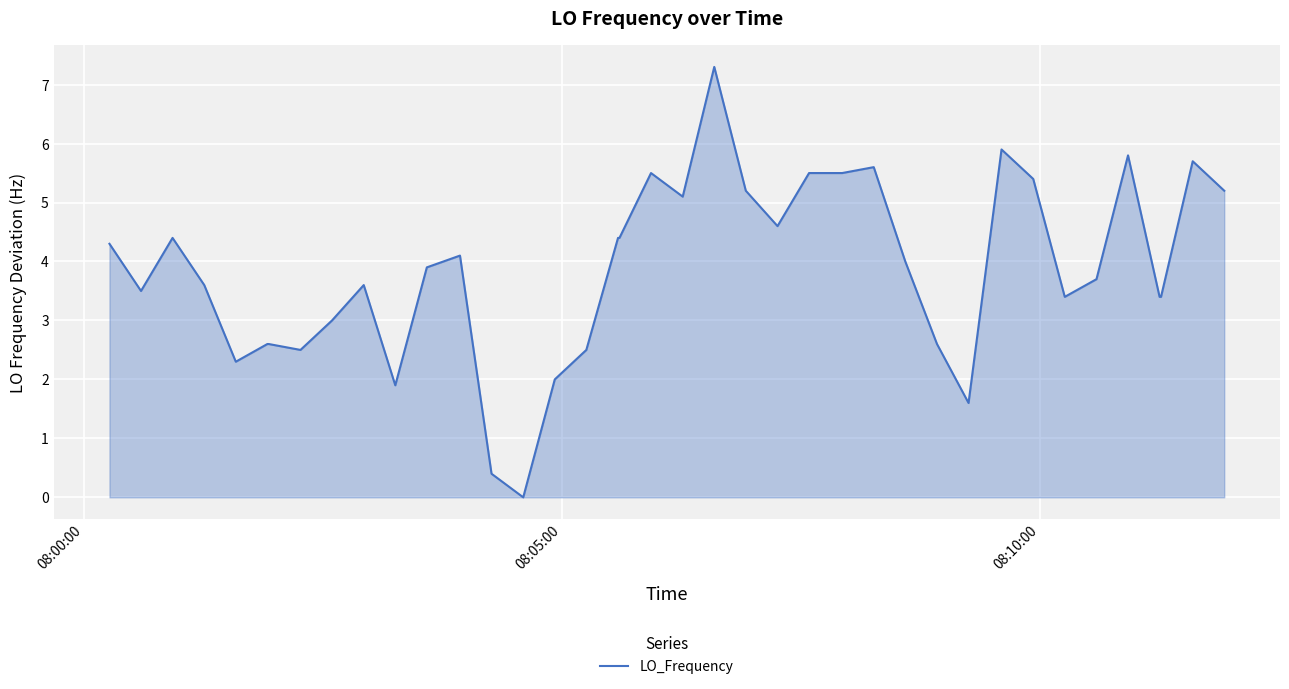

What is the greatest value displayed?

7.3